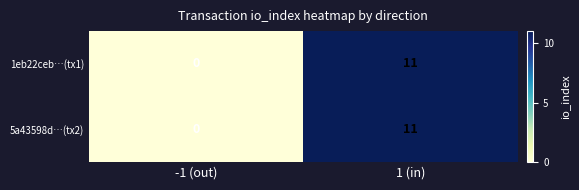

Is the value of 1eb22ceb…(tx1) at -1 (out) greater than the value of 5a43598d…(tx2) at 1 (in)?

No